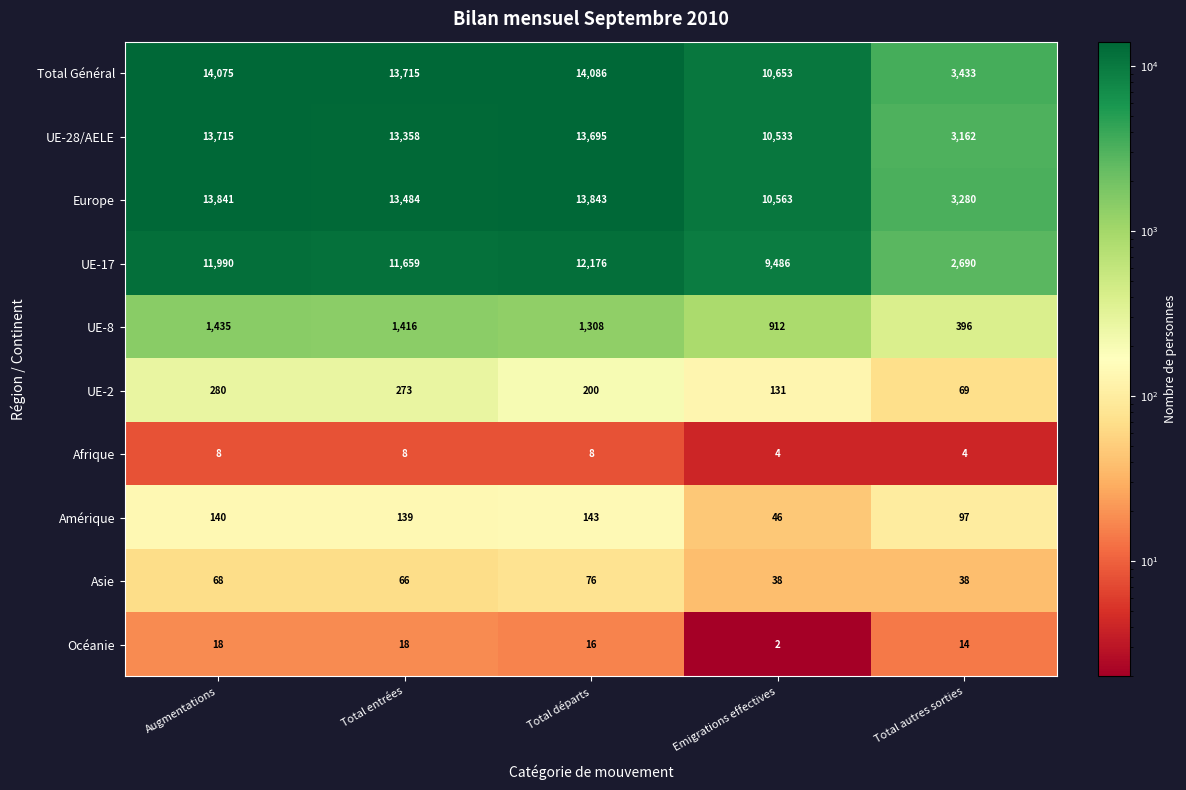

Which category has the highest value across all series?

Total départs